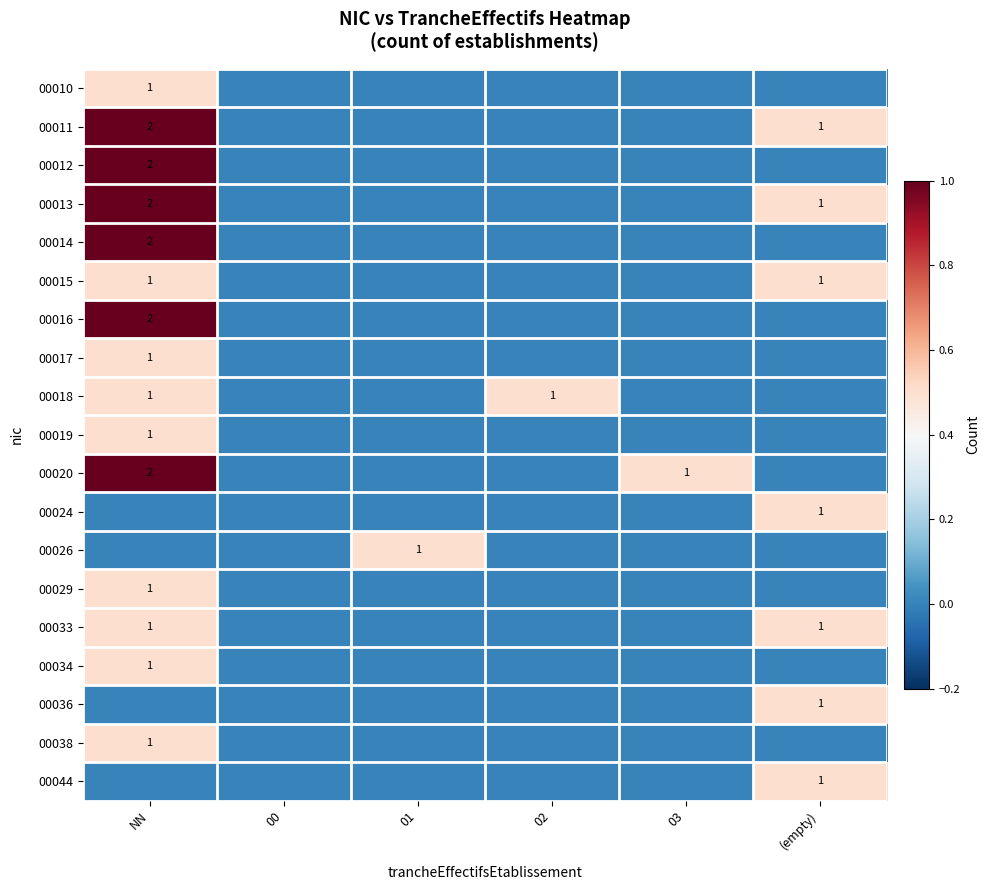

How many data points does each series have?

6